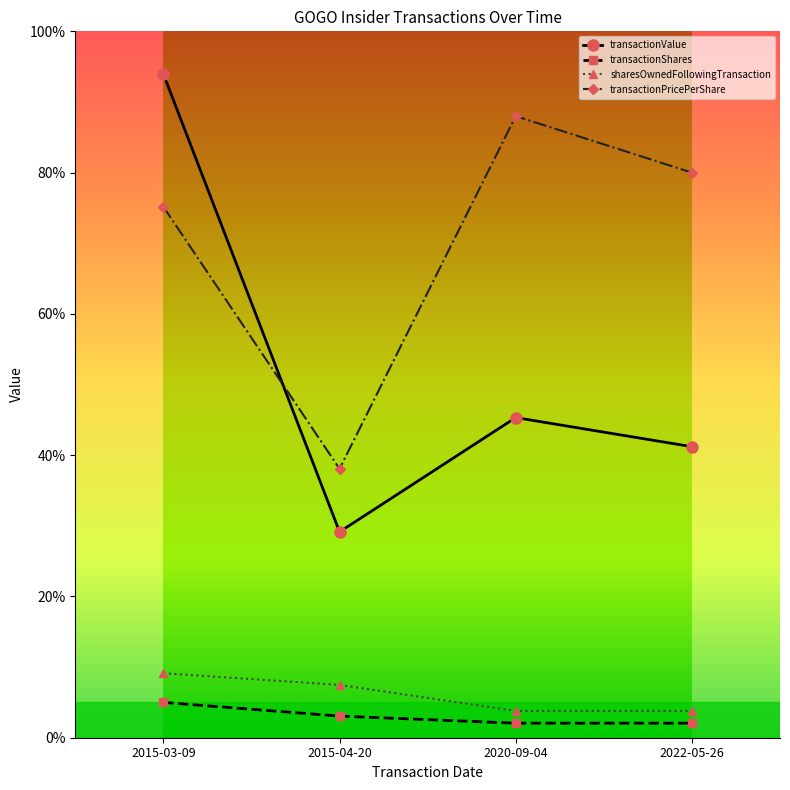

List the series in order of their peak value, highest first.

transactionValue, transactionPricePerShare, sharesOwnedFollowingTransaction, transactionShares